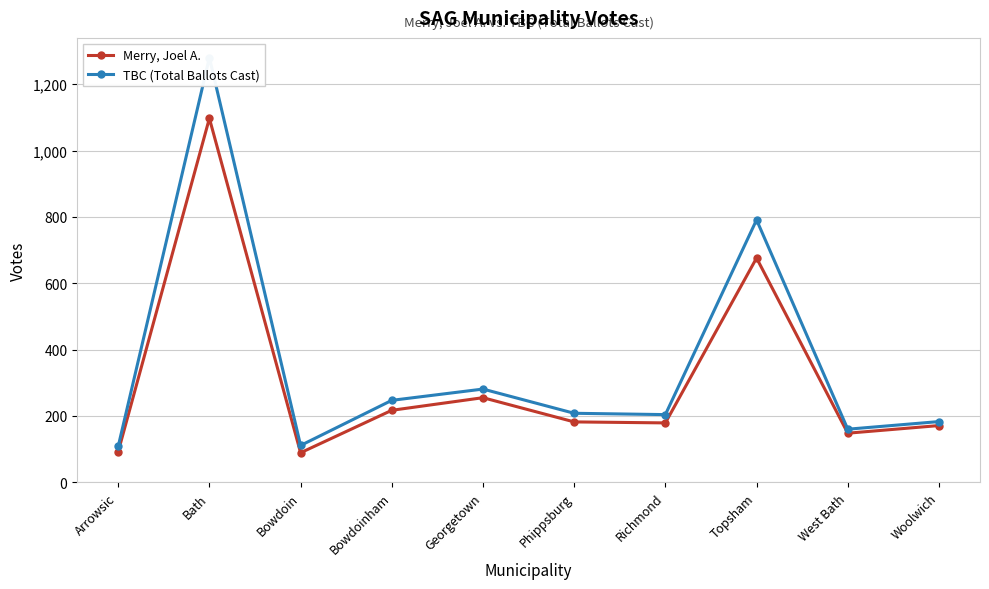

In Merry, Joel A., how many points are higher than both neighbors (excluding endpoints)?

3